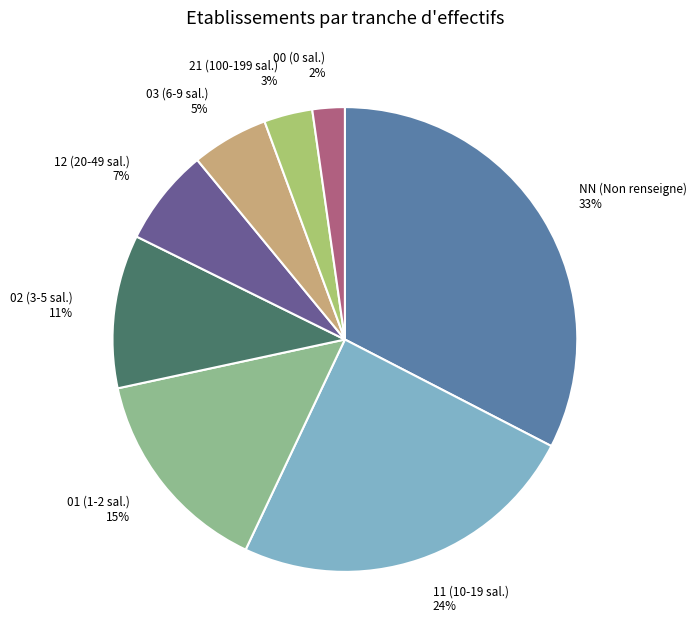

How many slices are in this pie chart?

8